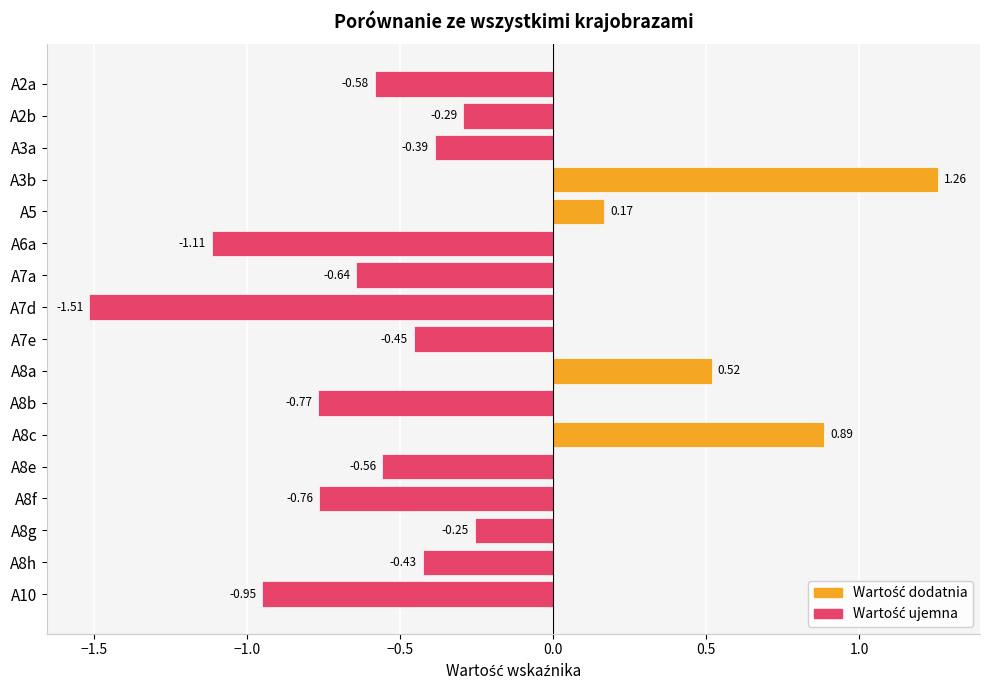

Between A8b and A2b, which is larger?

A2b